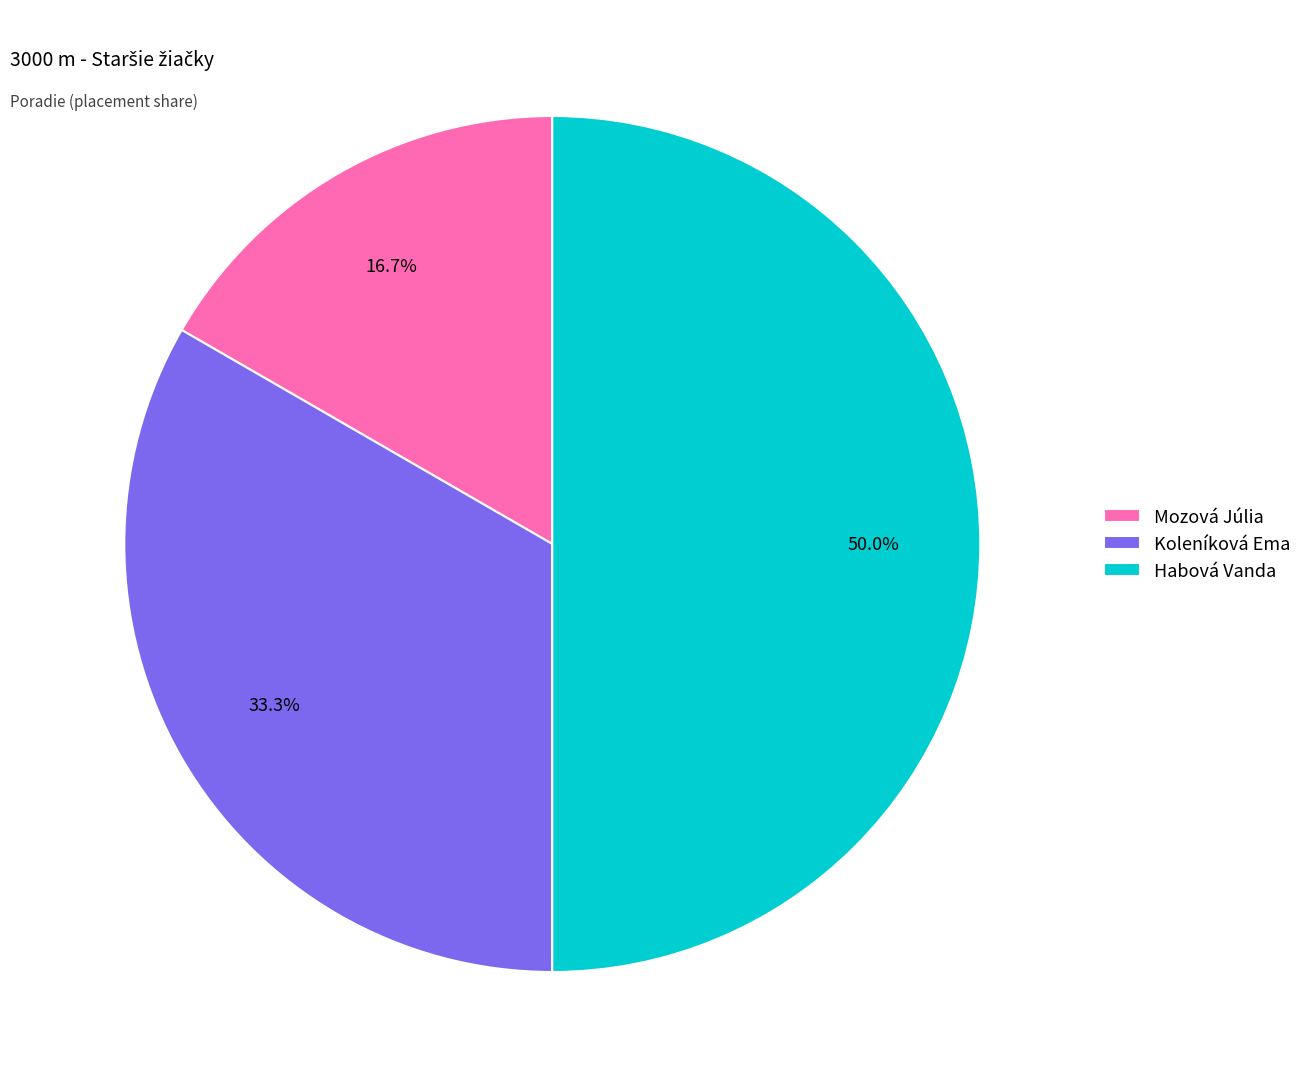

Count the number of slices in the pie.

3